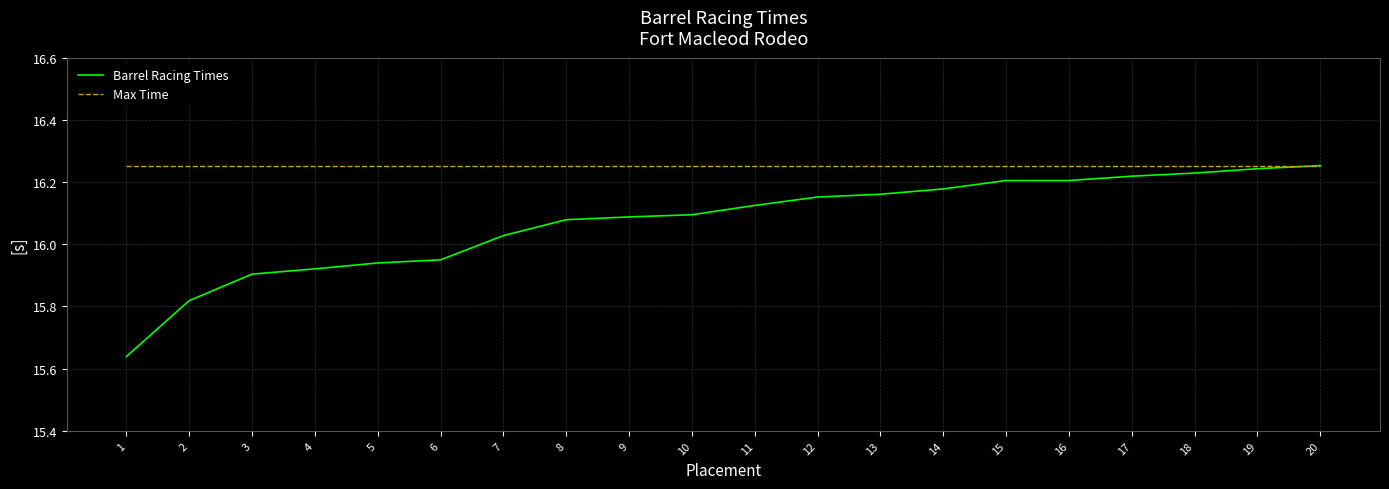

At 2, list the series in order from largest to smallest.

Max Time, Barrel Racing Times